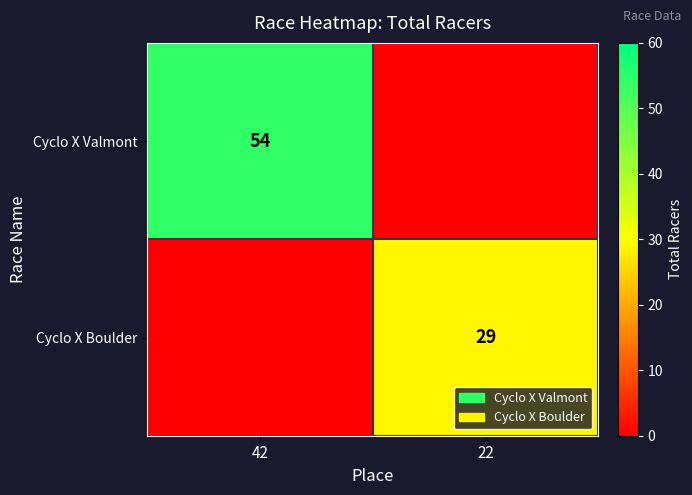

At how many categories does at least one series exceed 45?

1